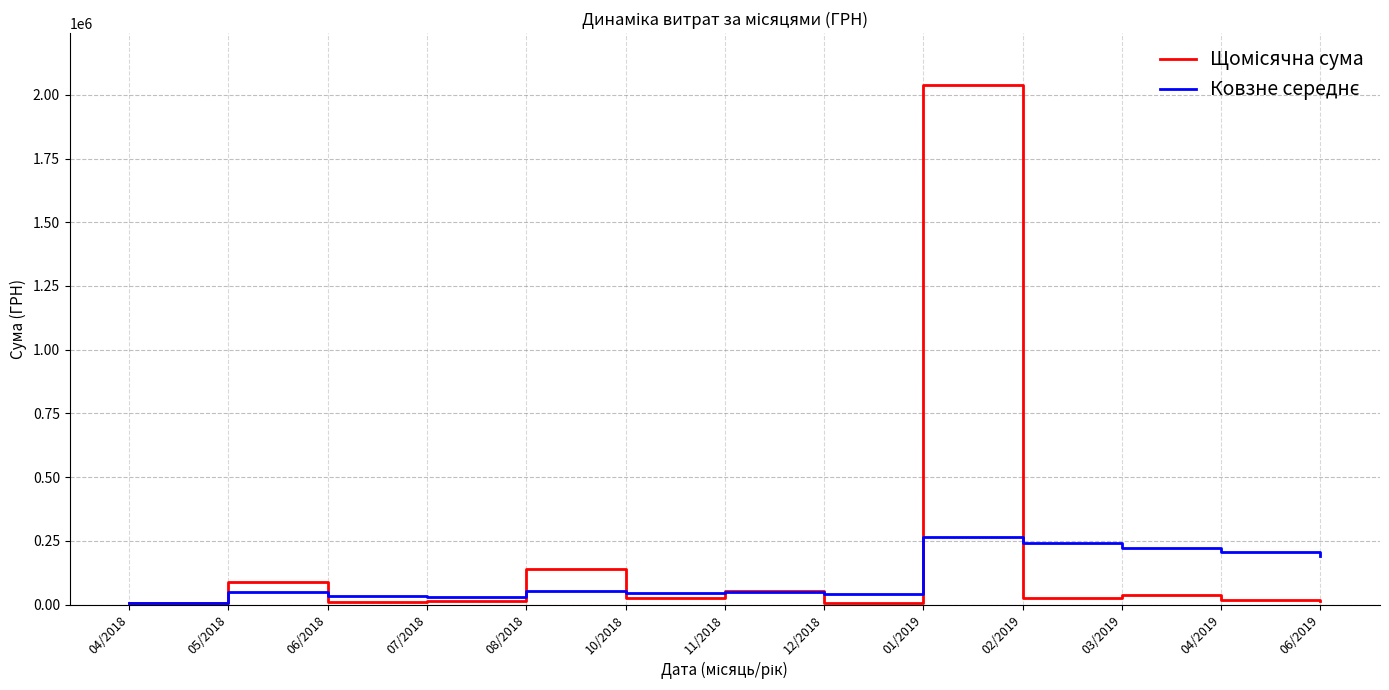

Which label corresponds to the largest value in the chart?

01/2019